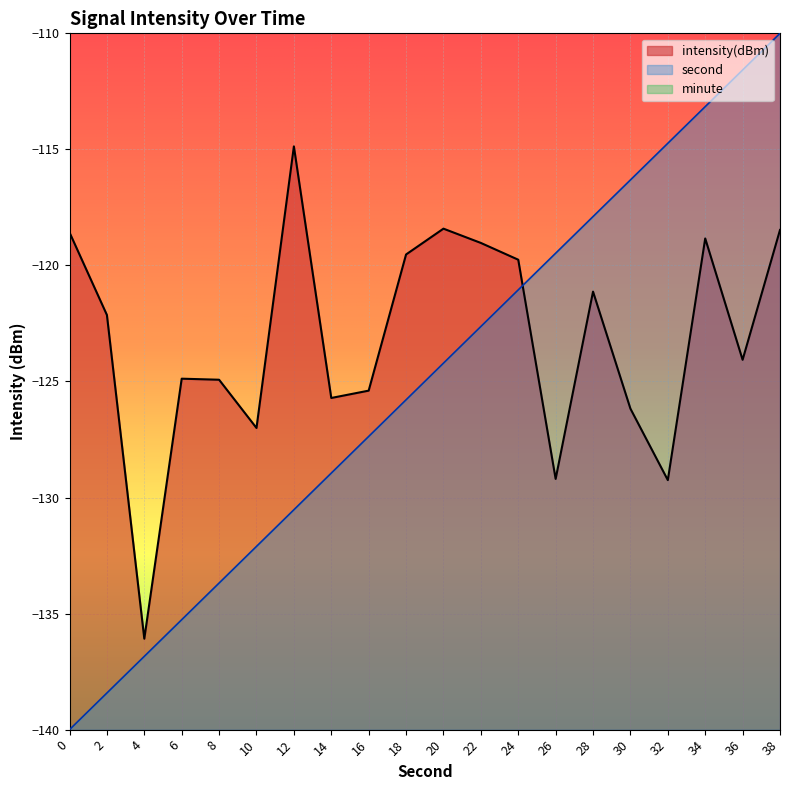

What is the difference between the maximum and minimum values in the intensity(dBm) series?

21.2